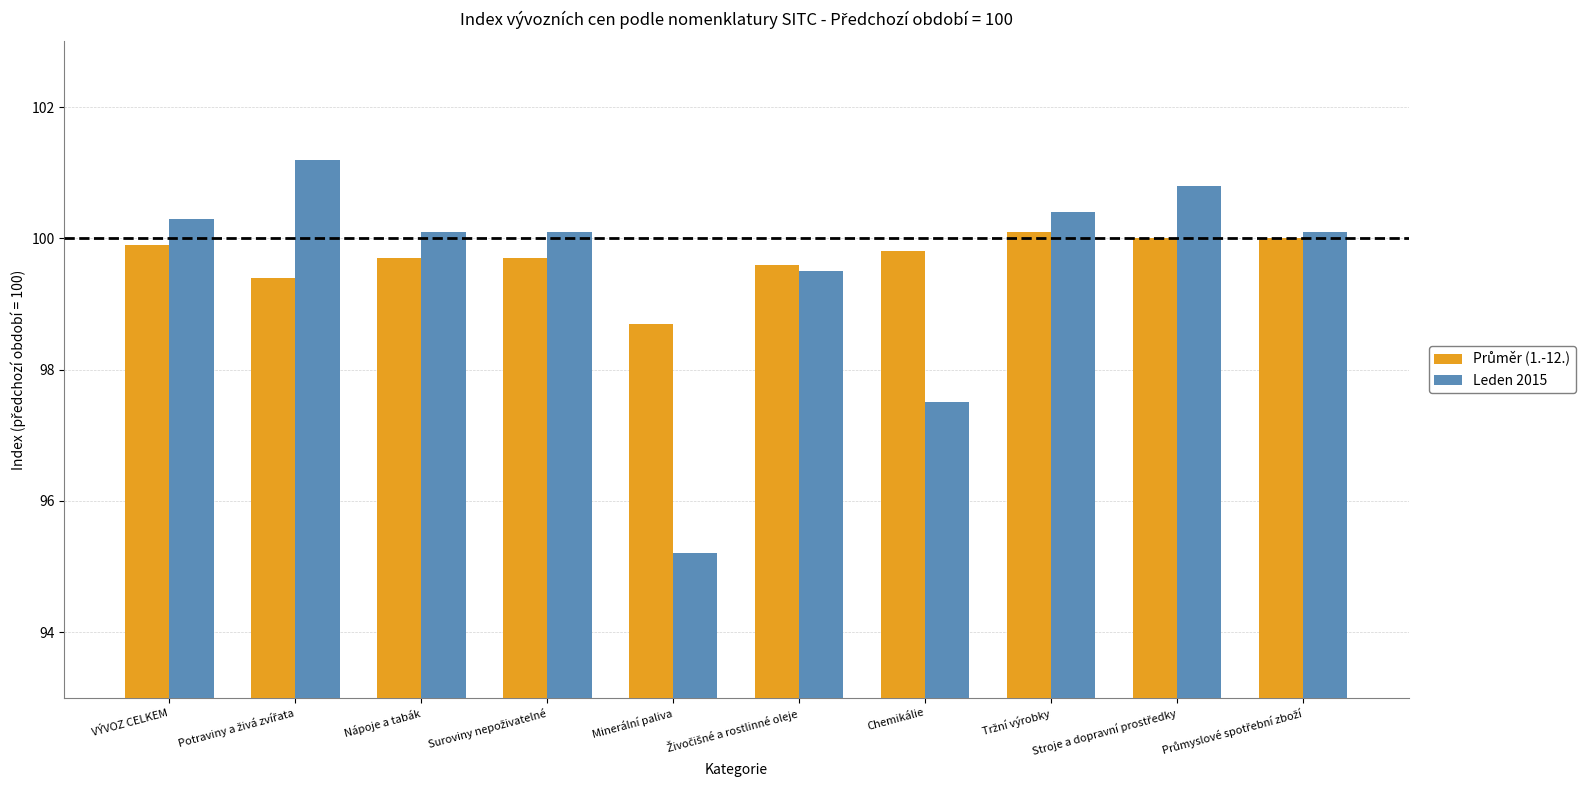

What is the total value across all series at Chemikálie?

197.3